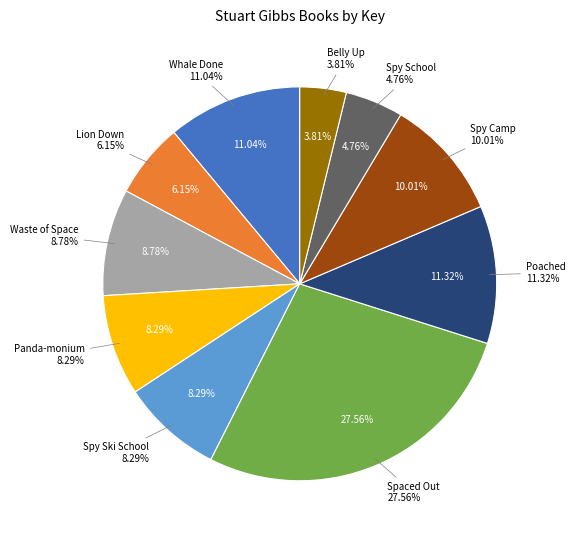

To the nearest percent, what is the combined percentage of Spy School and Lion Down?

11%